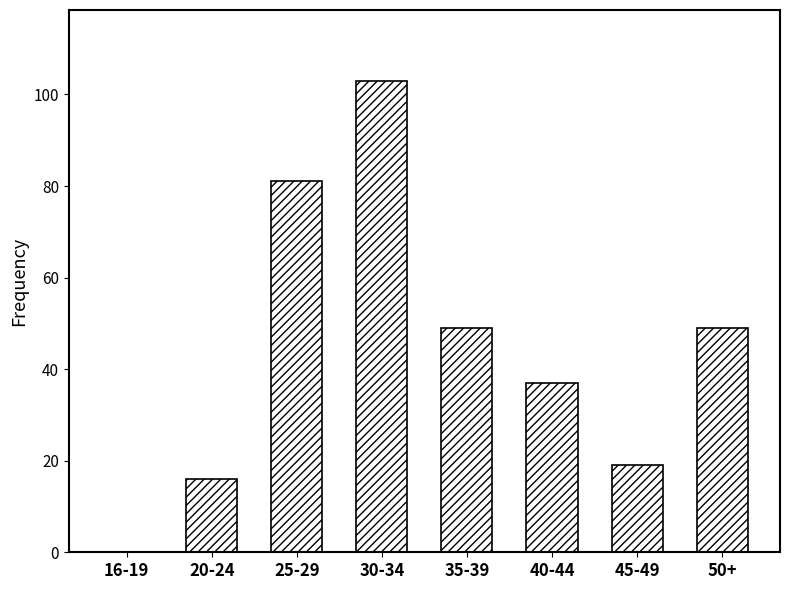

Reading left to right, list all the values displayed in this chart.

16-19=0	20-24=16	25-29=81	30-34=103	35-39=49	40-44=37	45-49=19	50+=49